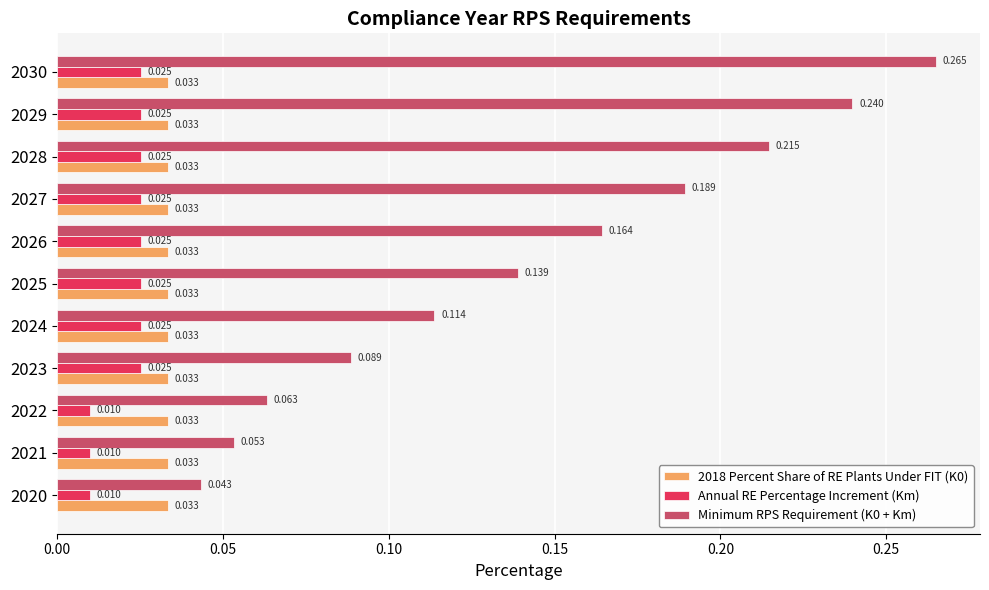

Count the number of data series in this chart.

3